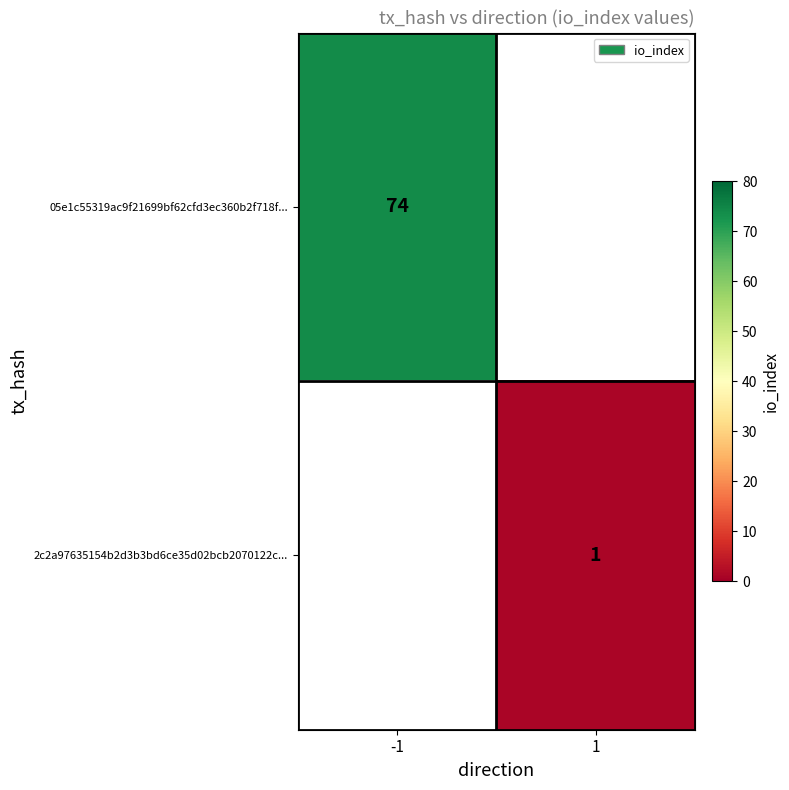

Is it true that 2c2a97635154b2d3b3bd6ce35d02bcb2070122c... equals 1 at 1?

True